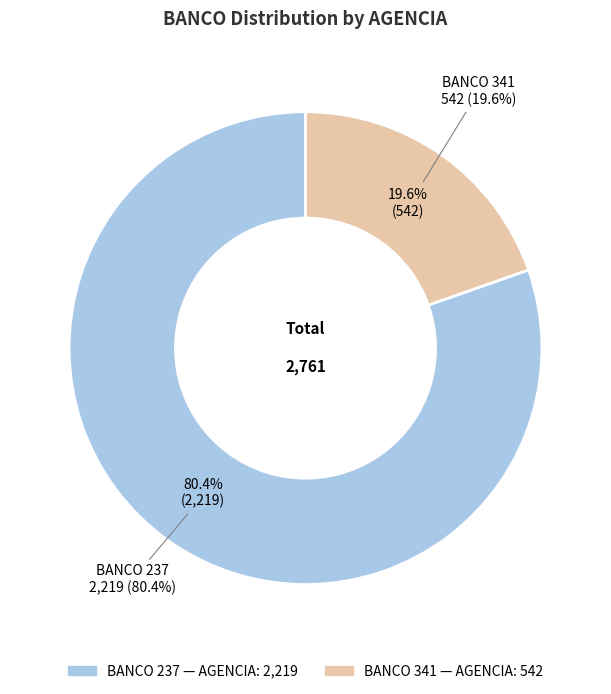

Which slice is the smallest?

341